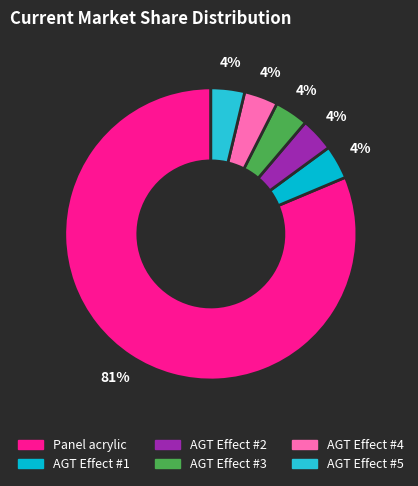

Count the number of slices in the pie.

6